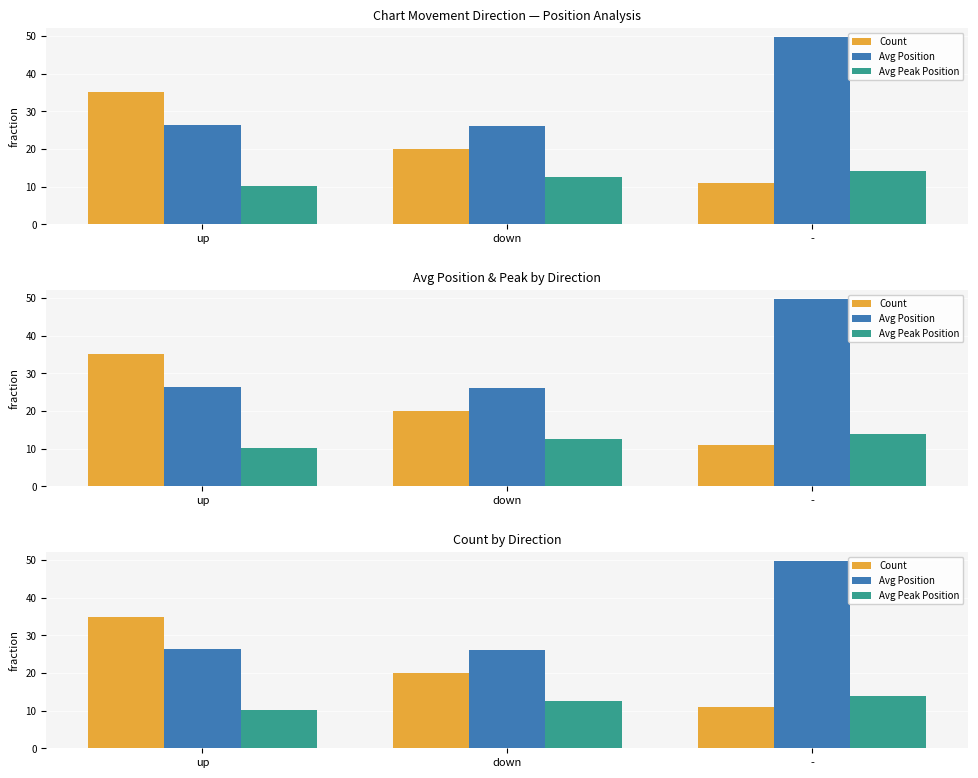

What are all the series names shown in the legend?

Count, Avg Position, Avg Peak Position